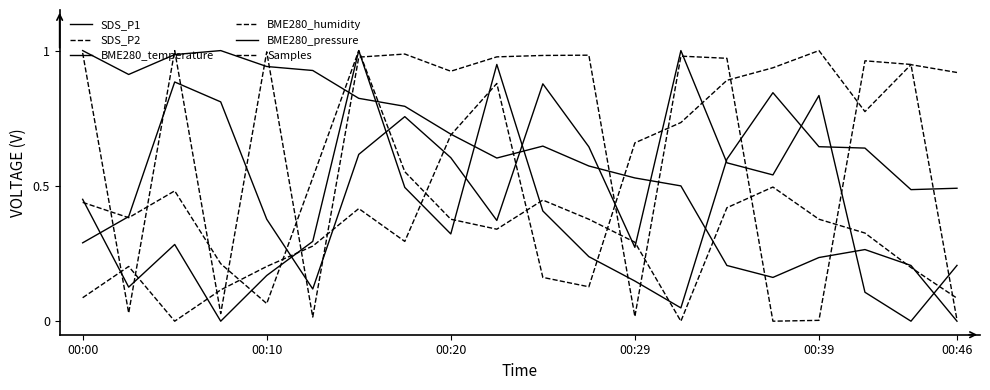

Is this an area chart (filled region under the line)?

No